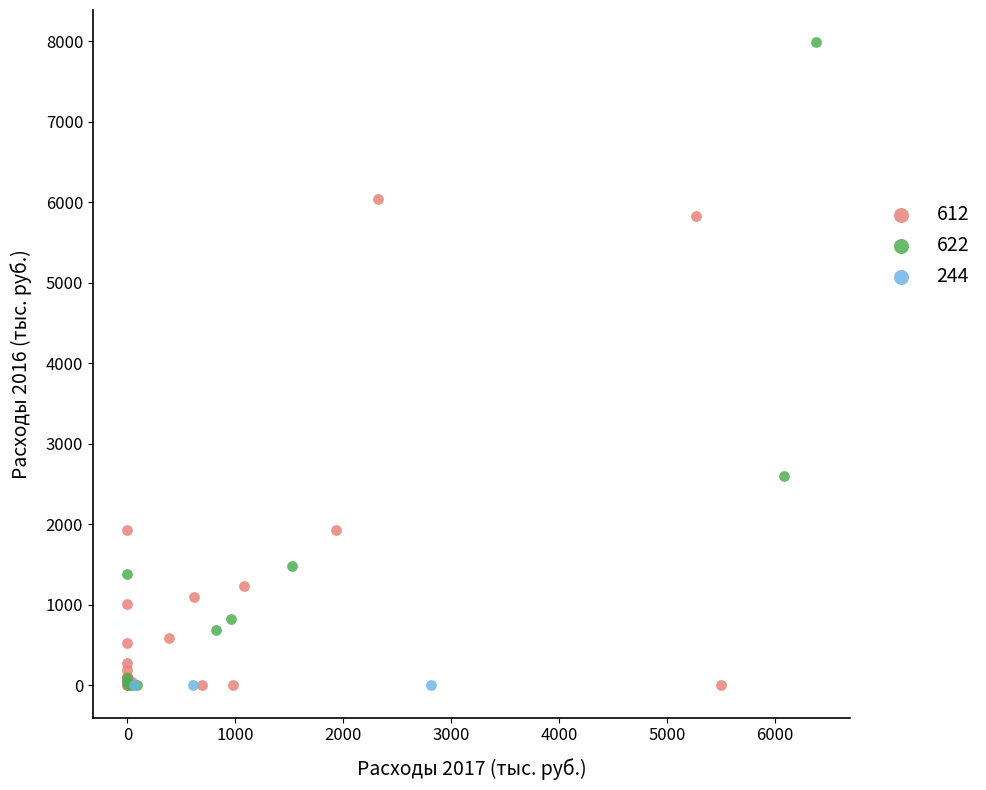

Which series contains the highest Y value?

622